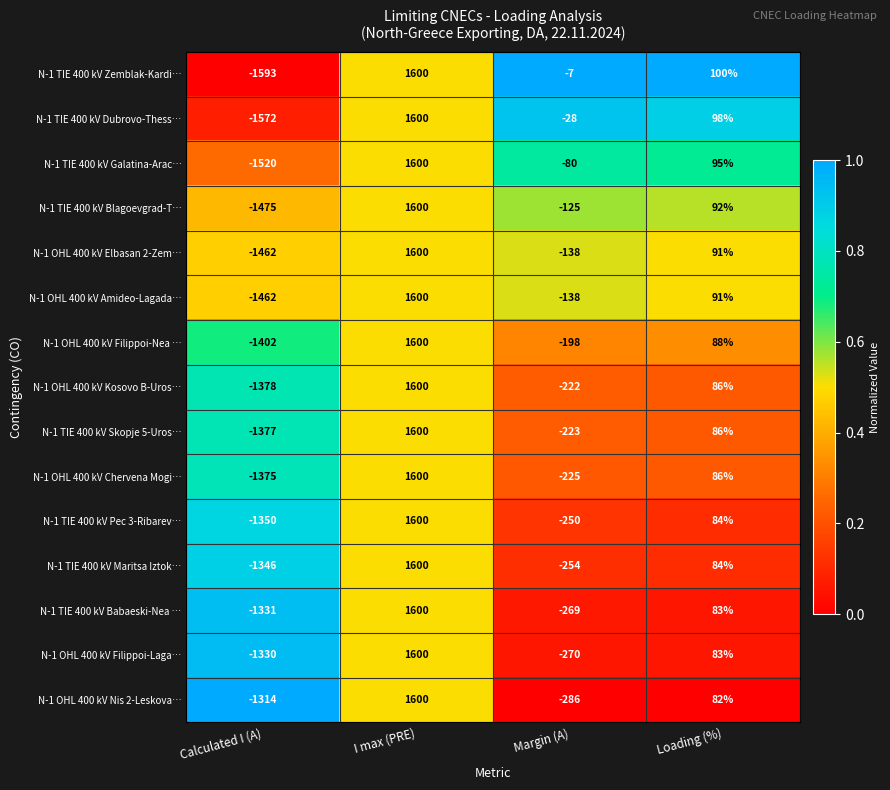

At how many categories does at least one series exceed 0?

2